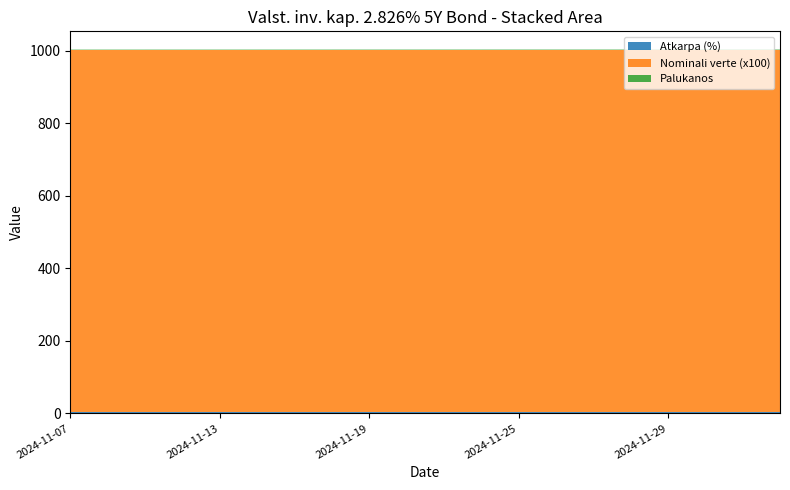

Reading left to right, transcribe all the data shown in this chart.

Atkarpa (%): 2.8	2.8	2.8	2.8	2.8	2.8	2.8	2.8	2.8	2.8	2.8	2.8	2.8	2.8	2.8	2.8	2.8	2.8	2.8	2.8
Nominali verte (x100): 1000.0	1000.0	1000.0	1000.0	1000.0	1000.0	1000.0	1000.0	1000.0	1000.0	1000.0	1000.0	1000.0	1000.0	1000.0	1000.0	1000.0	1000.0	1000.0	1000.0
Palukanos: 1.0	1.0	1.1	1.1	1.1	1.1	1.1	1.1	1.1	1.1	1.1	1.2	1.2	1.2	1.2	1.2	1.2	1.2	1.2	1.2